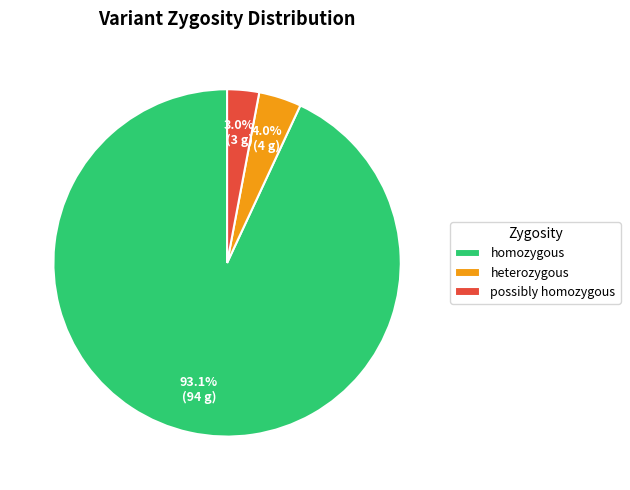

What percentage is the homozygous slice, to the nearest percent?

93%